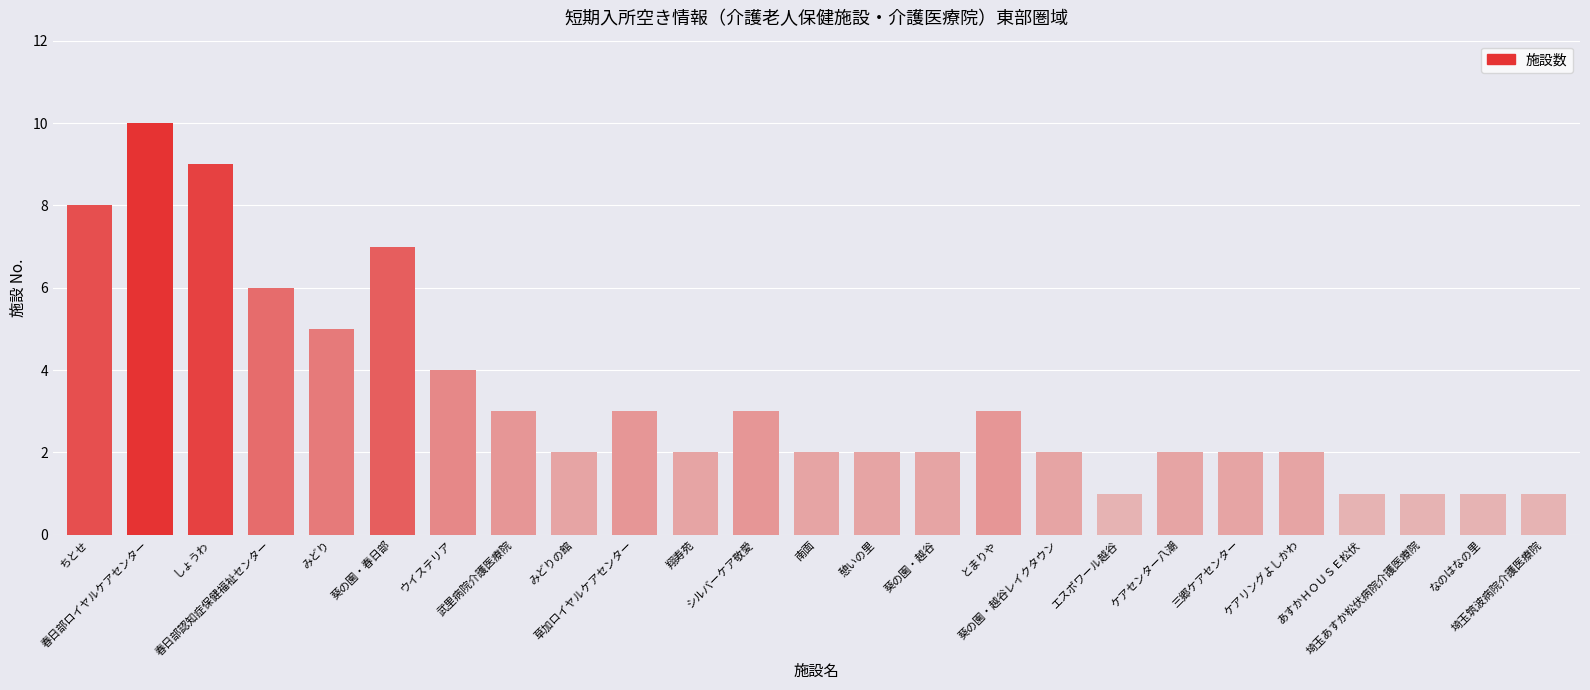

Read the value at 埼玉あすか松伏病院介護医療院.

1